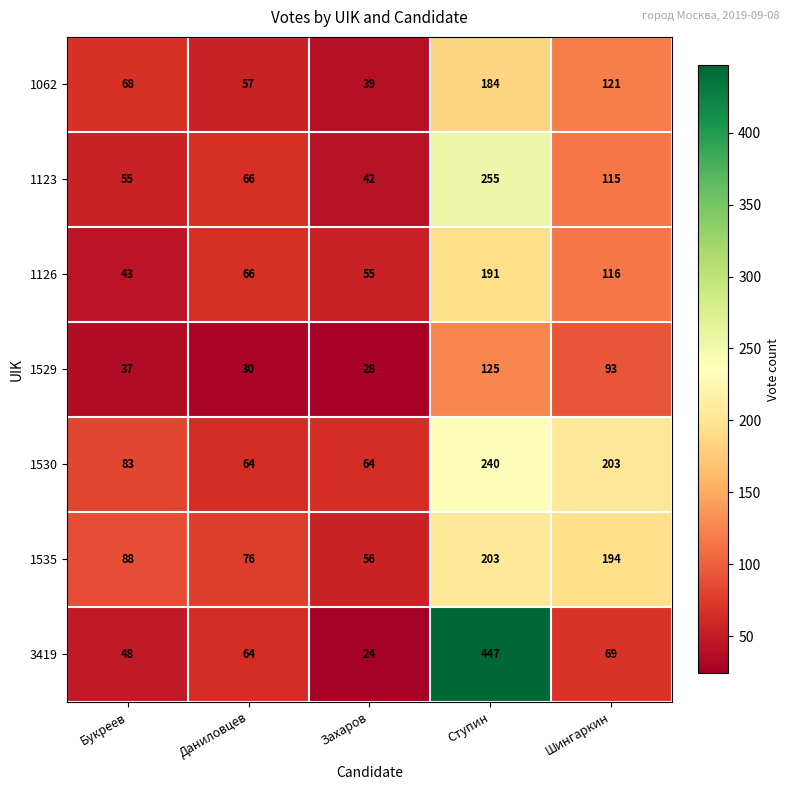

How many categories are shown in the chart?

5